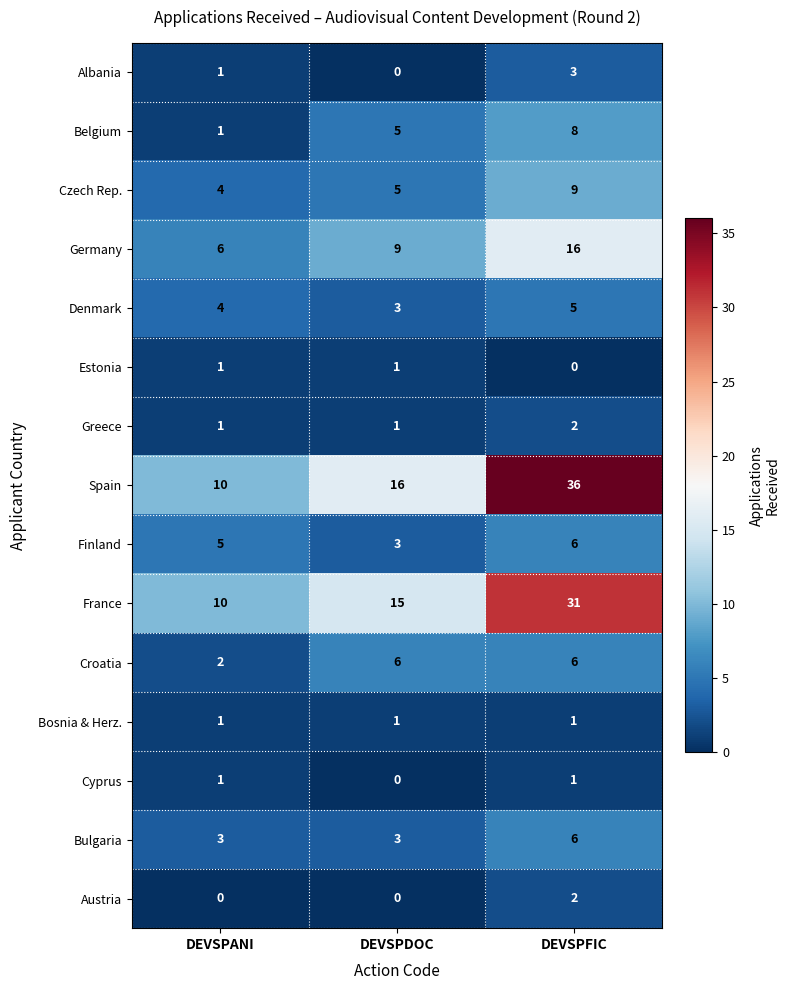

Which series has the widest spread of values?

Spain